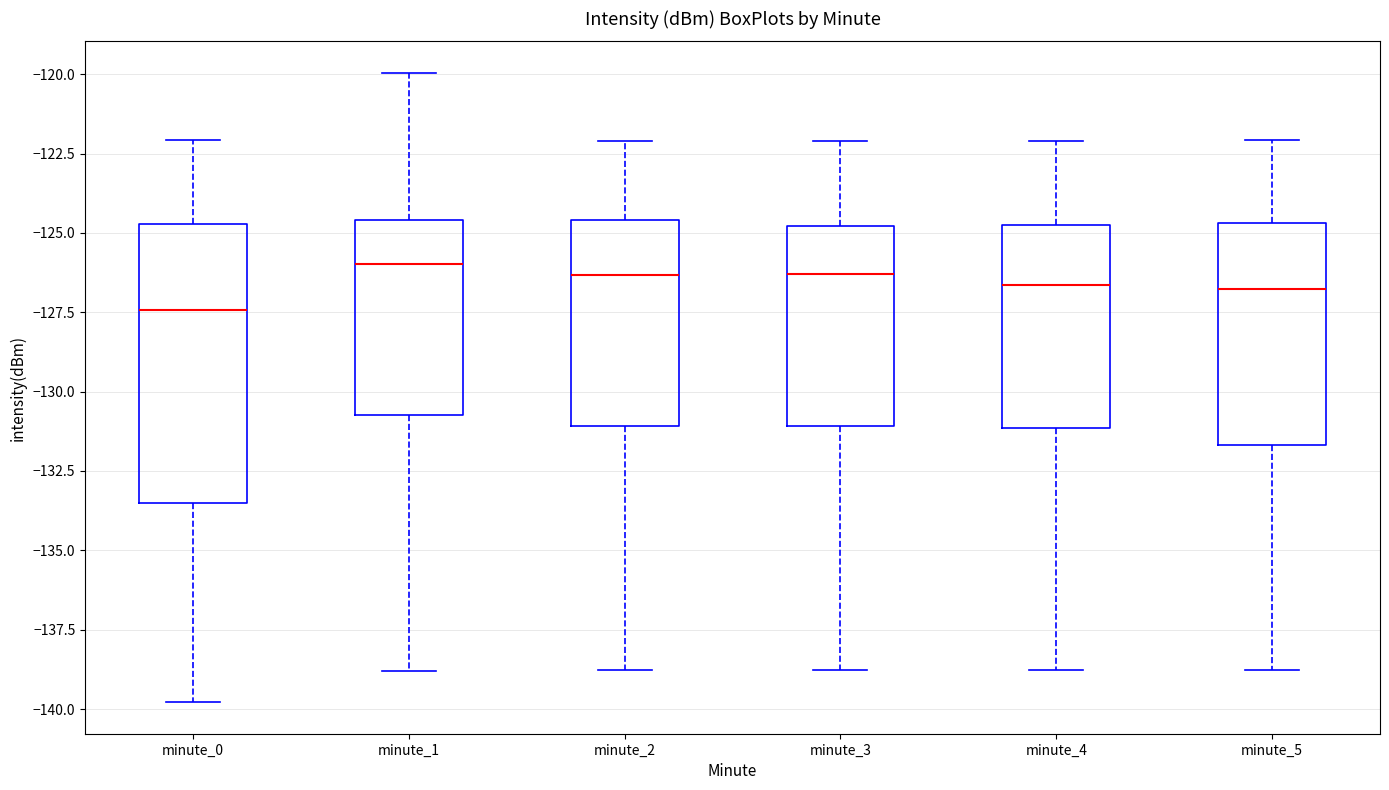

Reading left to right, transcribe this box plot: for each box, give where its median line is, the range the box spans, and where its two whiskers end, as read against the y-axis. The values are not printed on the chart, so give them approximately, as read against the axis.

minute_0: median -127.5, box -133.5 to -124.5, whiskers -140.0 to -122.0
minute_1: median -126.0, box -130.5 to -124.5, whiskers -139.0 to -120.0
minute_2: median -126.5, box -131.0 to -124.5, whiskers -139.0 to -122.0
minute_3: median -126.5, box -131.0 to -125.0, whiskers -139.0 to -122.0
minute_4: median -126.5, box -131.0 to -125.0, whiskers -139.0 to -122.0
minute_5: median -127.0, box -131.5 to -124.5, whiskers -139.0 to -122.0